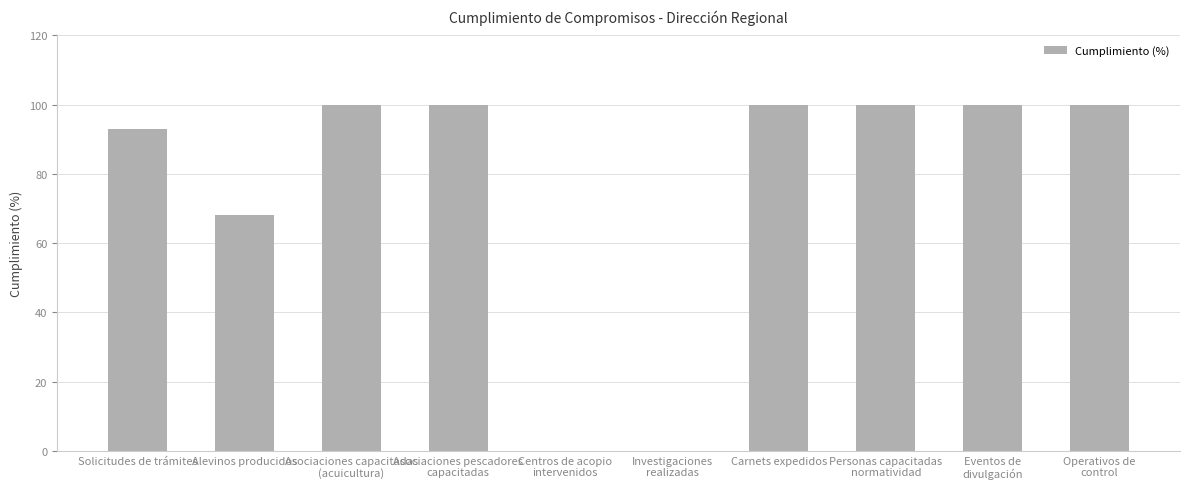

True or false: the data shows 56 at Asociaciones pescadores
capacitadas.

False